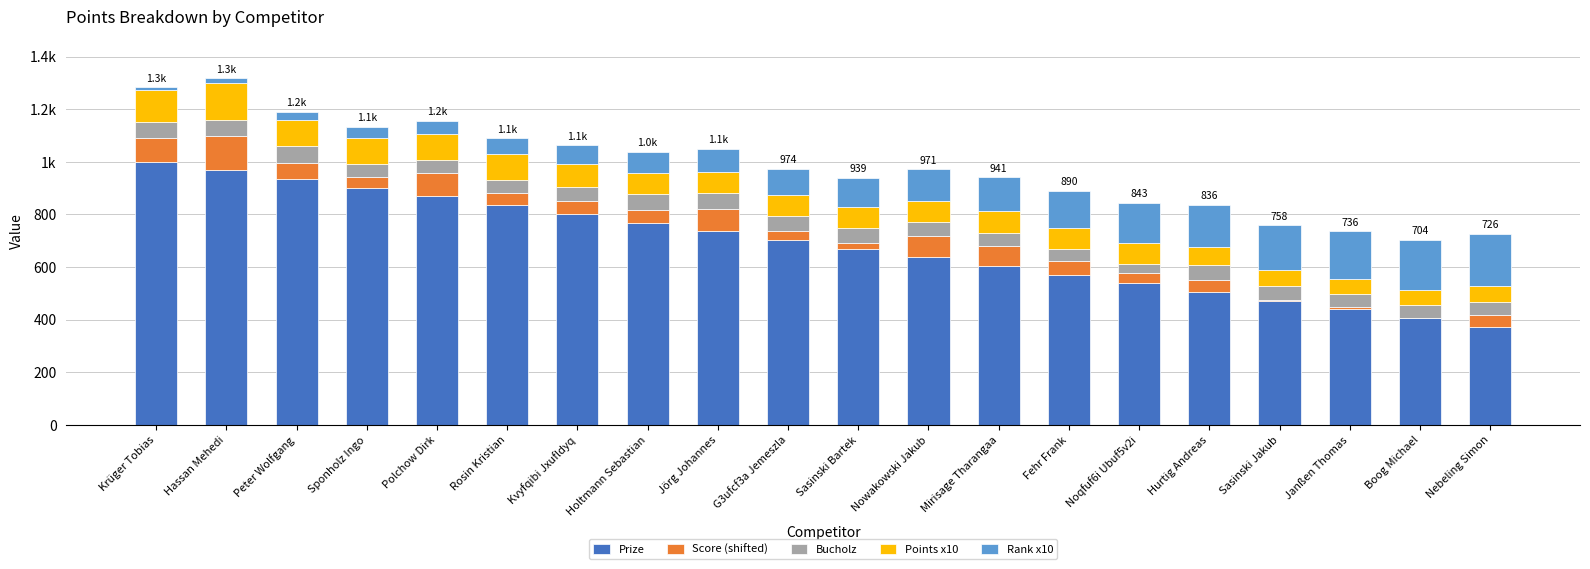

What is the sum of the Prize values at Sasinski Jakub and Krüger Tobias?

1472